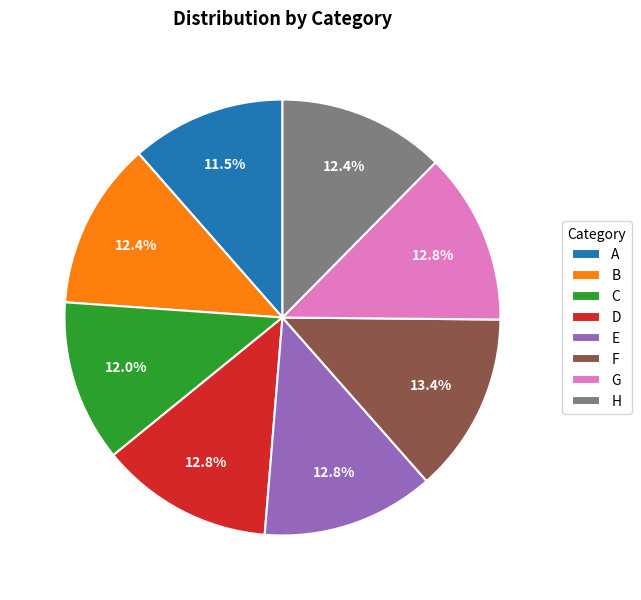

To the nearest percent, what portion does D represent?

13%